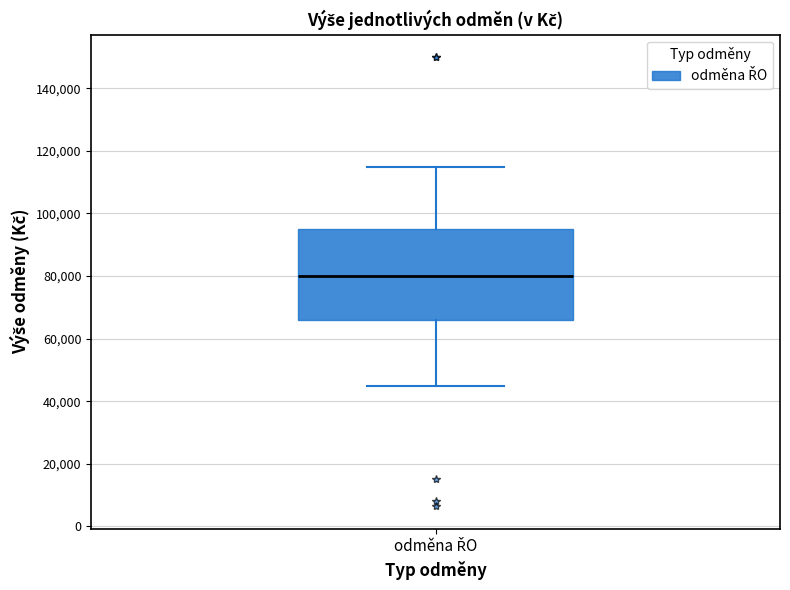

Transcribe this box plot: give where the median line is, the range the box spans, and where the two whiskers end, as read against the y-axis. The values are not printed on the chart, so give them approximately, as read against the axis.

median 80000, box 66000 to 96000, whiskers 46000 to 116000